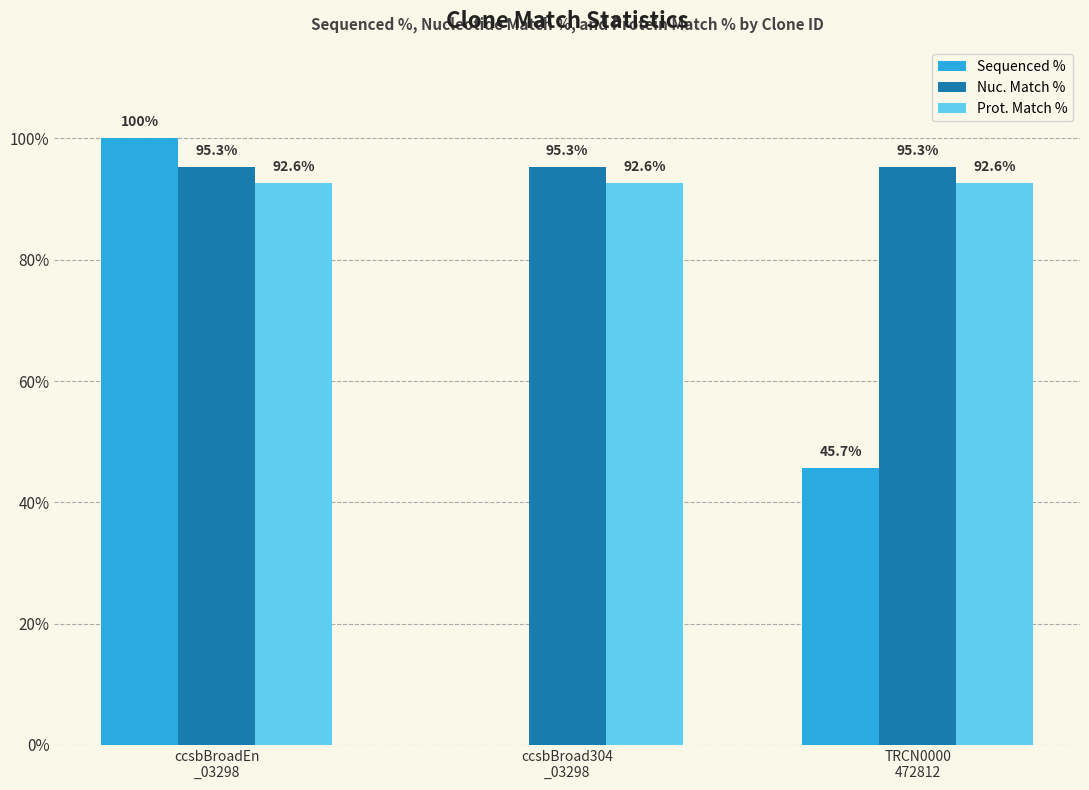

How many groups of bars are there?

3